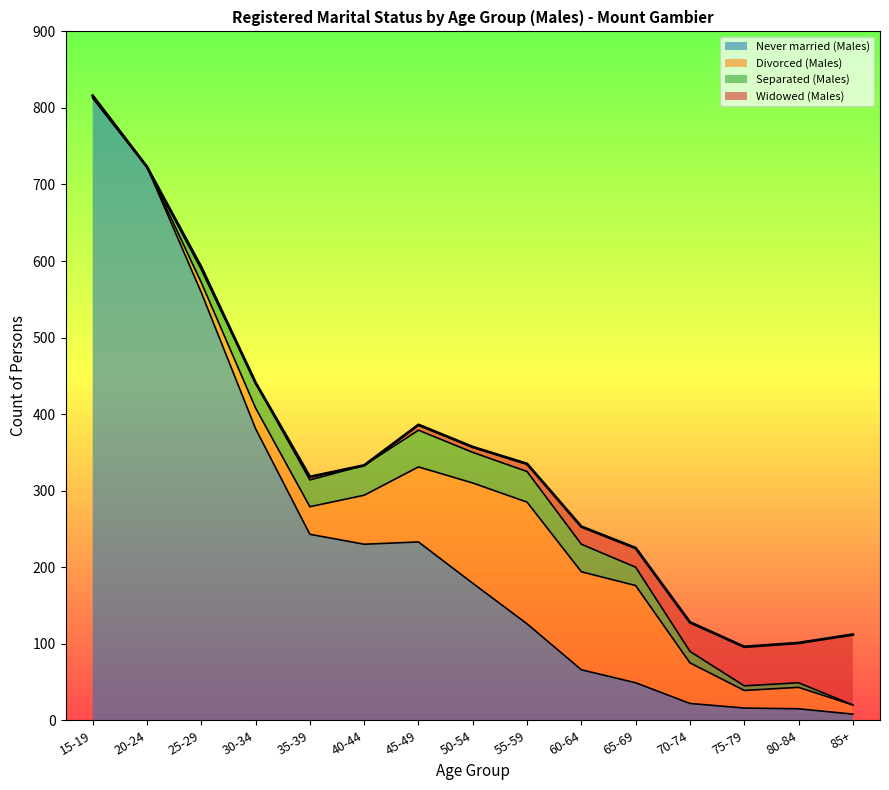

What is the label of the 13th point from the left?

75-79